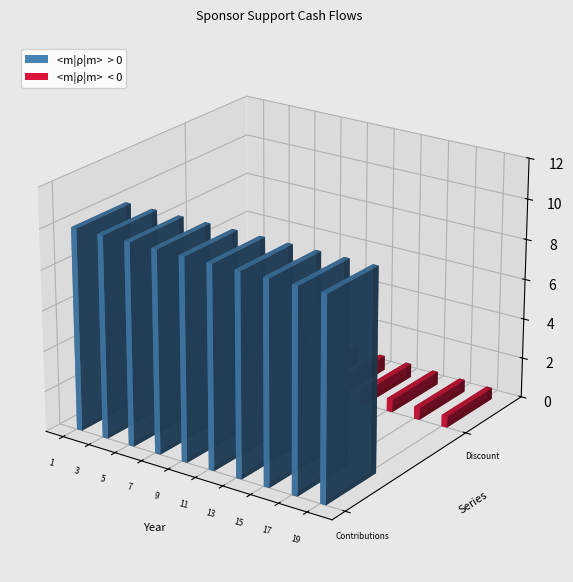

What is the greatest value displayed?

10.0